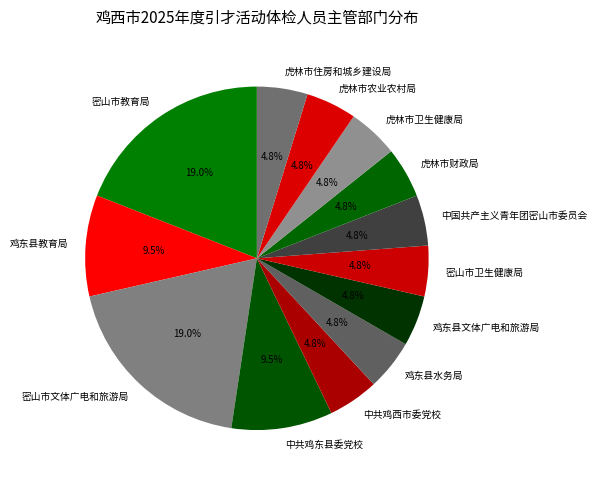

To the nearest percent, what is the combined percentage of 中共鸡西市委党校 and 虎林市卫生健康局?

10%